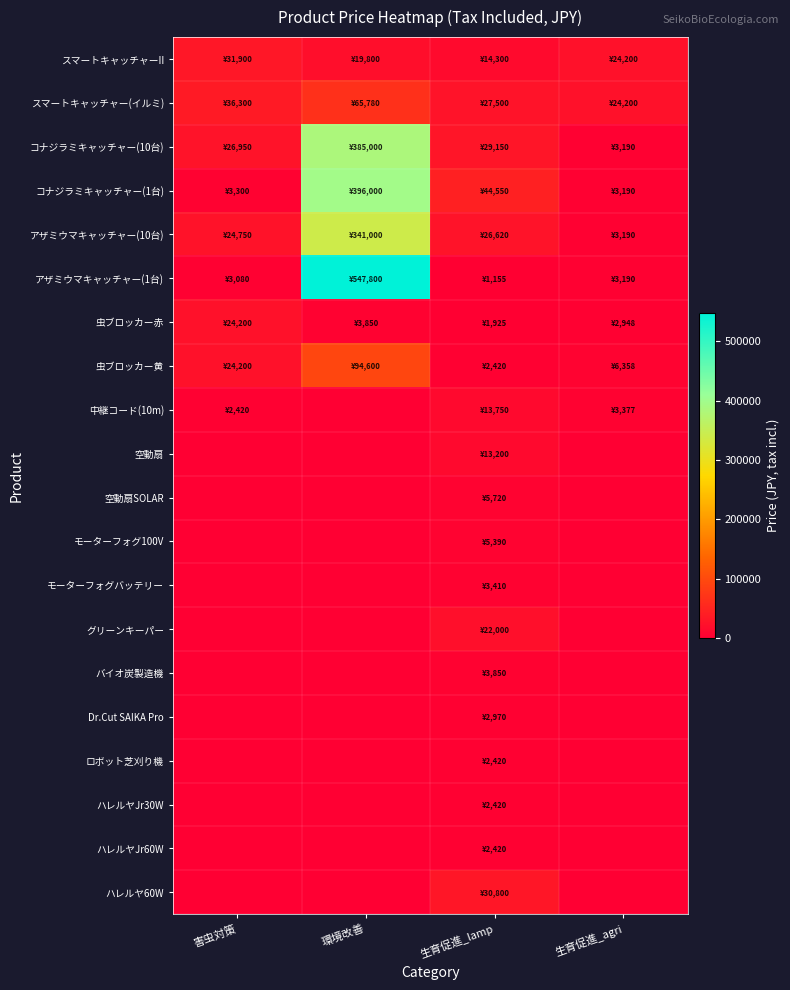

Rank the series by their maximum value, from highest to lowest.

アザミウマキャッチャー(1台), コナジラミキャッチャー(1台), コナジラミキャッチャー(10台), アザミウマキャッチャー(10台), 虫ブロッカー黄, スマートキャッチャー(イルミ), スマートキャッチャーII, ハレルヤ60W, 虫ブロッカー赤, グリーンキーパー, 中継コード(10m), 空動扇, 空動扇SOLAR, モーターフォグ100V, バイオ炭製造機, モーターフォグバッテリー, Dr.Cut SAIKA Pro, ロボット芝刈り機, ハレルヤJr30W, ハレルヤJr60W